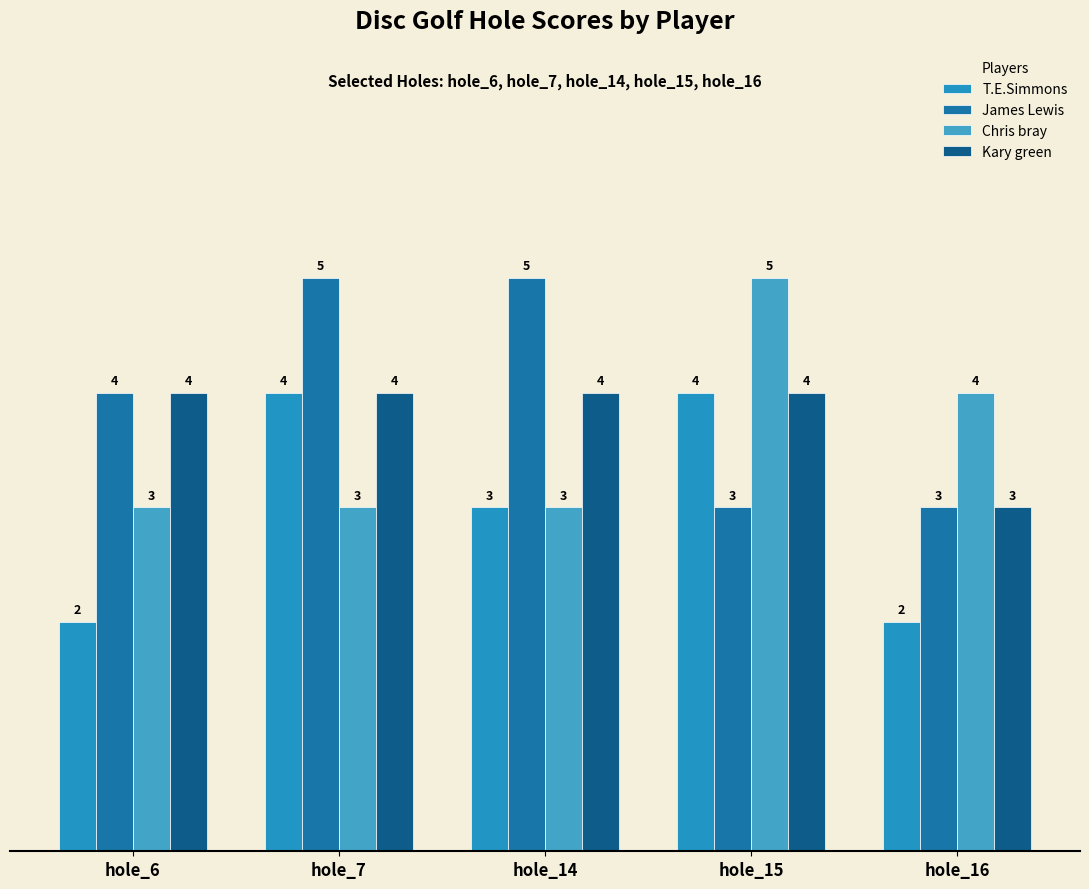

Read the Chris bray value at hole_6.

3